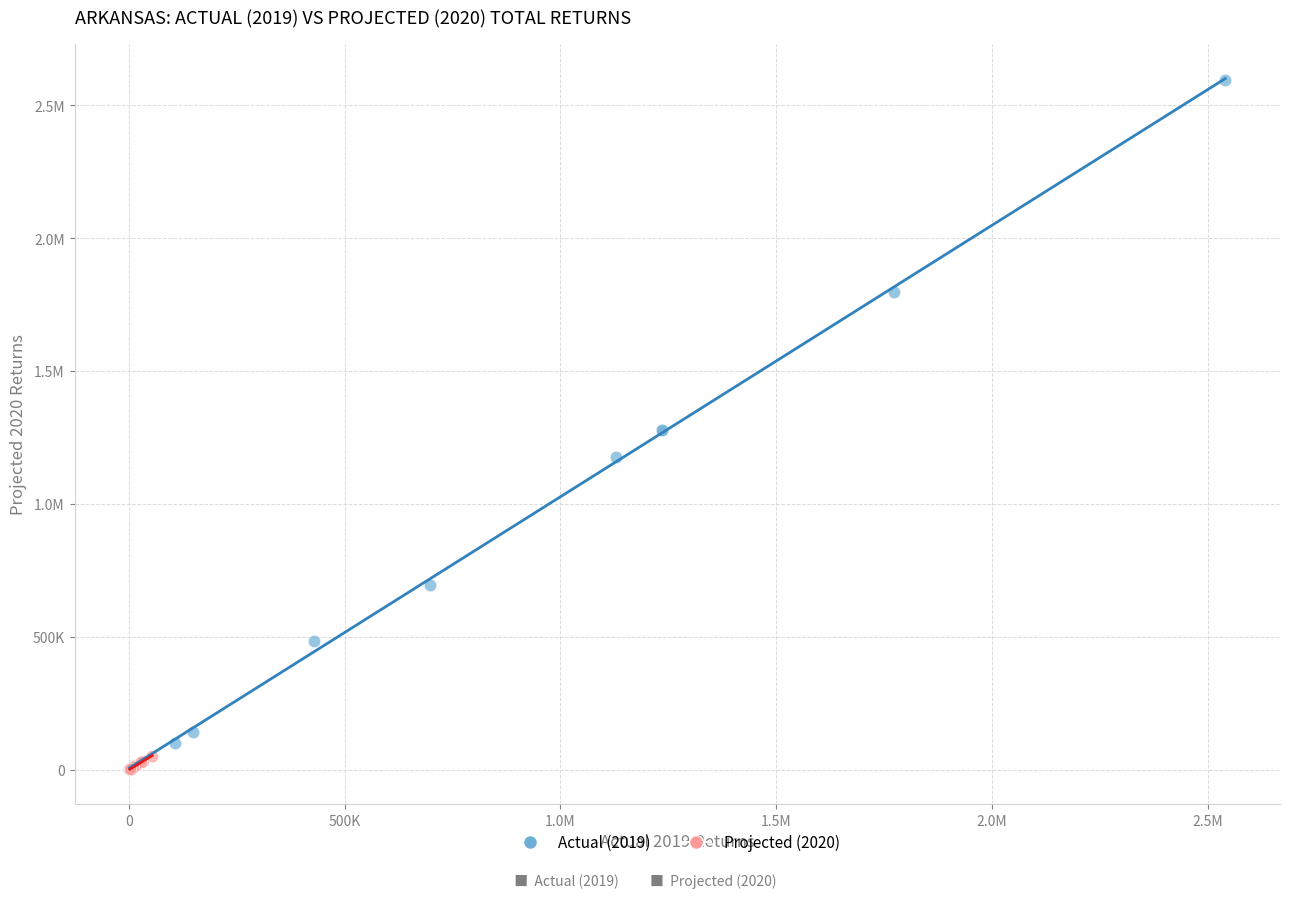

What are all the series names shown in the legend?

Actual (2019), Projected (2020)